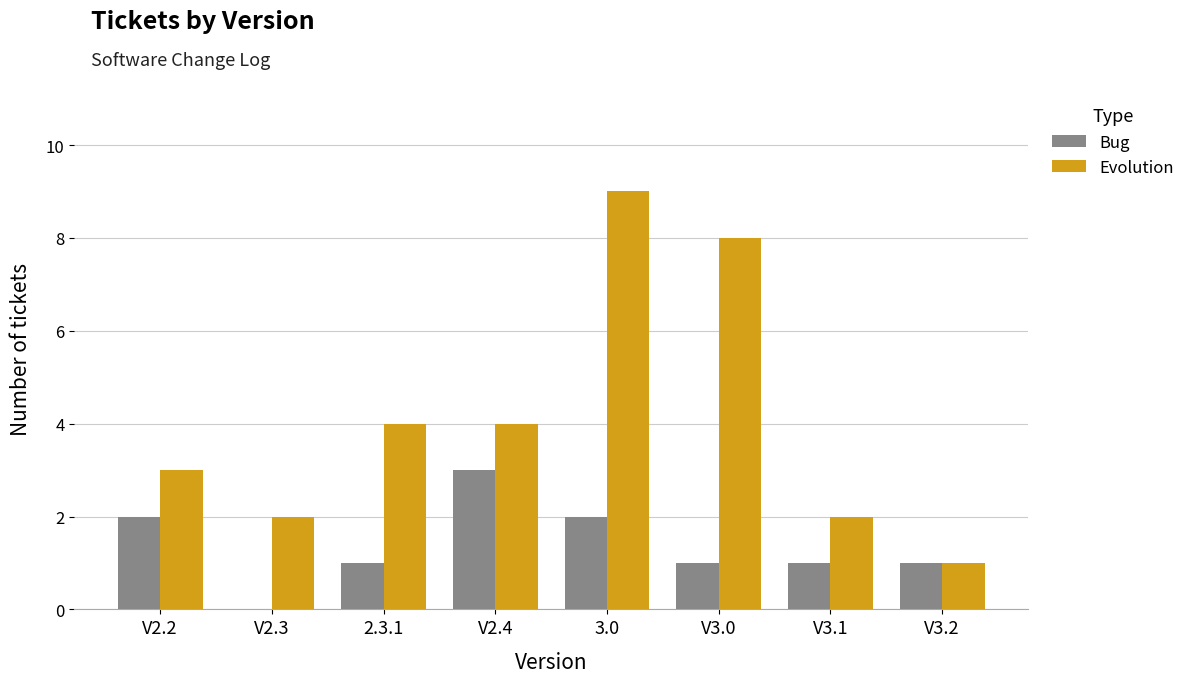

Which series has the largest range (max minus min)?

Evolution